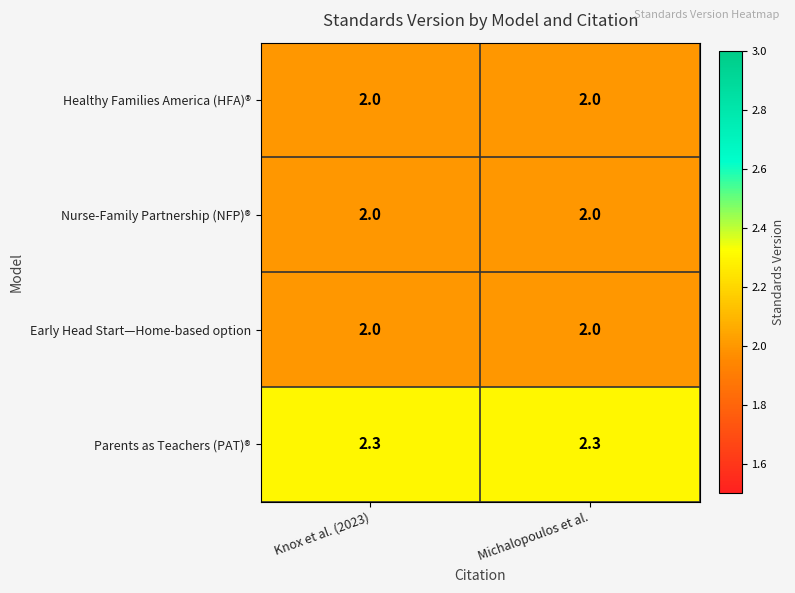

Reading left to right, transcribe all the data shown in this chart.

Healthy Families America (HFA)®: 2.0	2.0
Nurse-Family Partnership (NFP)®: 2.0	2.0
Early Head Start—Home-based option: 2.0	2.0
Parents as Teachers (PAT)®: 2.3	2.3